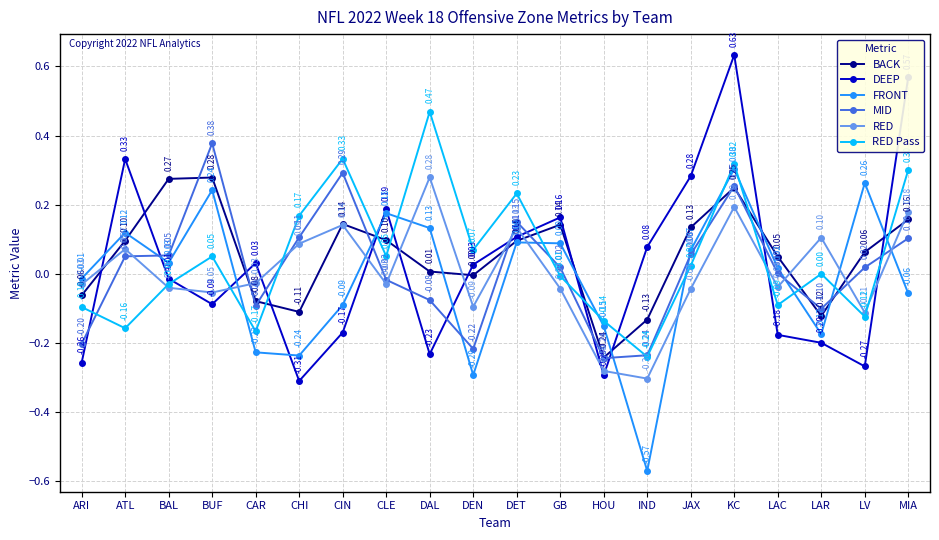

How many interior local valleys does the FRONT series have?

5